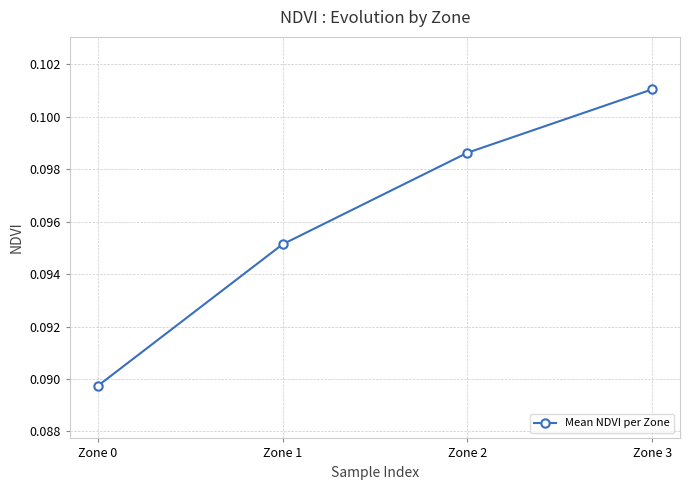

Rank the categories by value from lowest to highest.

Zone 0, Zone 1, Zone 2, Zone 3